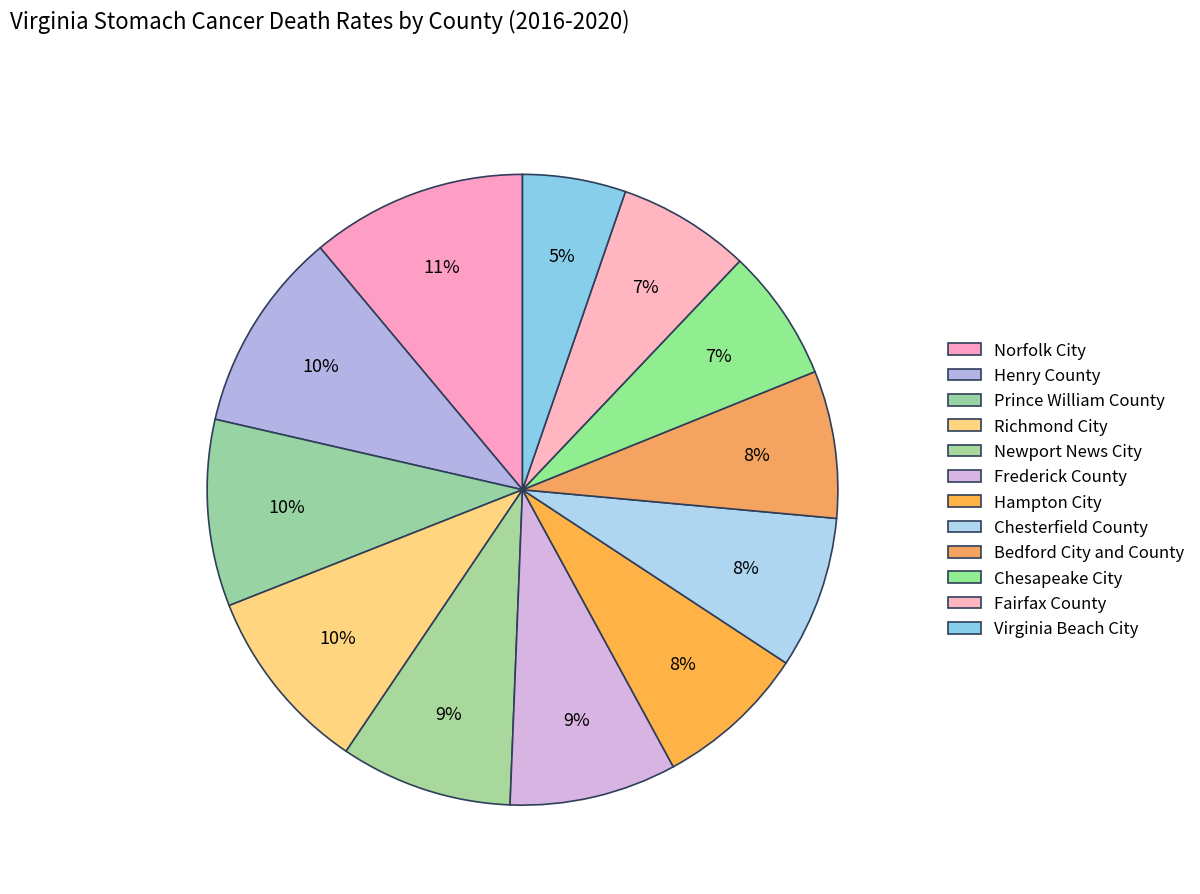

Does Norfolk City account for over 50% of the chart?

No